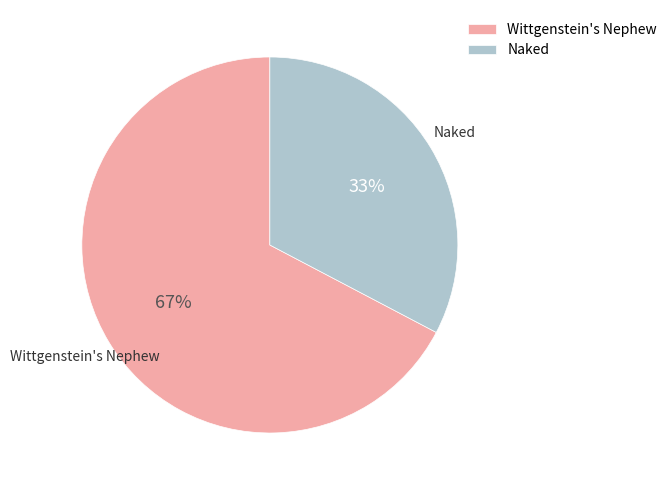

To the nearest percent, what is the combined percentage of Naked and Wittgenstein's Nephew?

100%